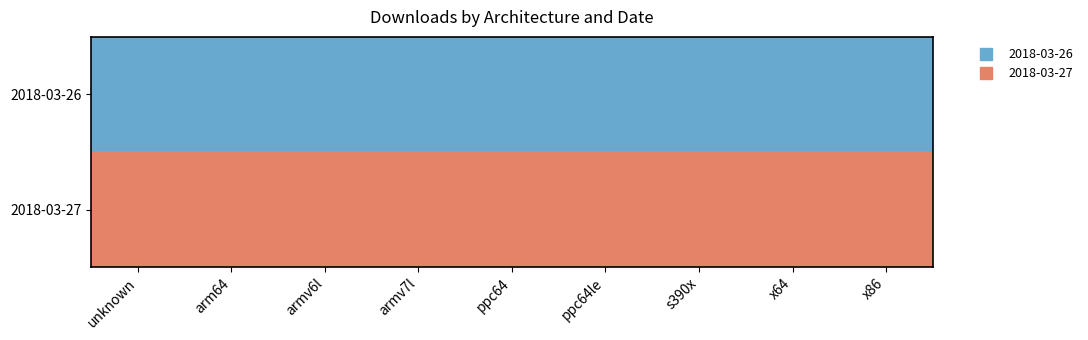

At armv6l, list the series in order from smallest to largest.

2018-03-27, 2018-03-26